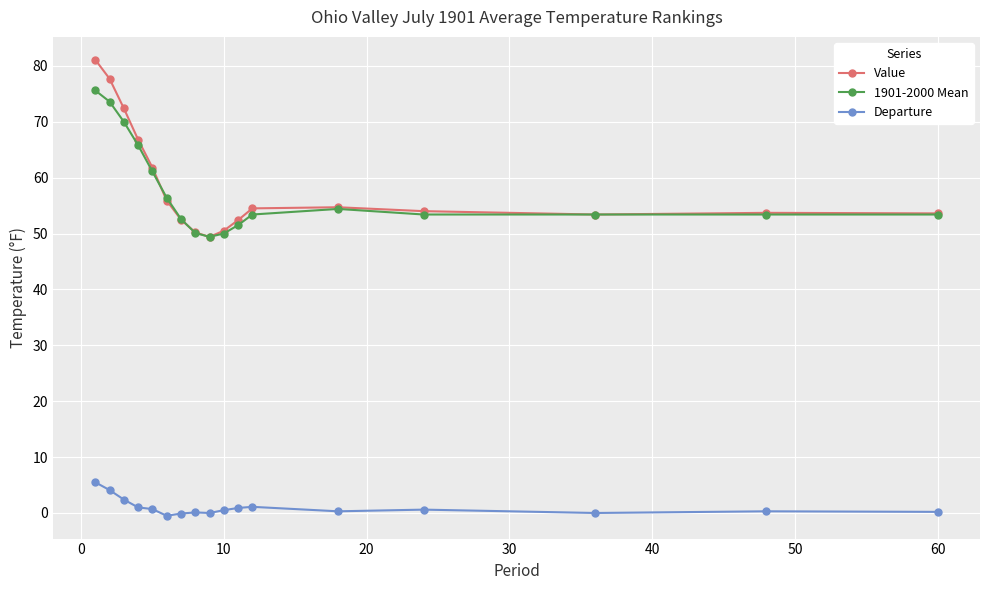

What is the value of the 1901-2000 Mean point at the 16th from the left?

53.4